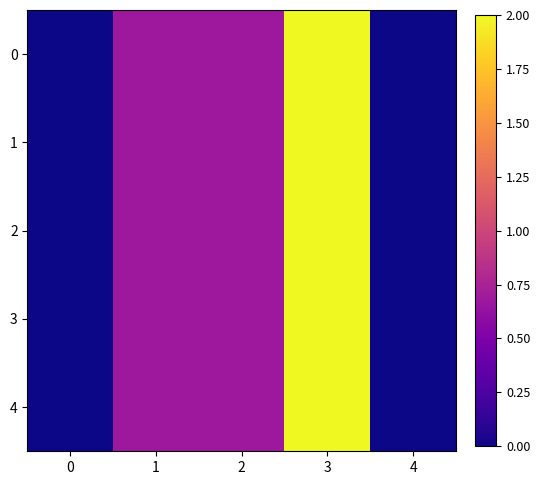

What is the greatest value displayed?

2.0